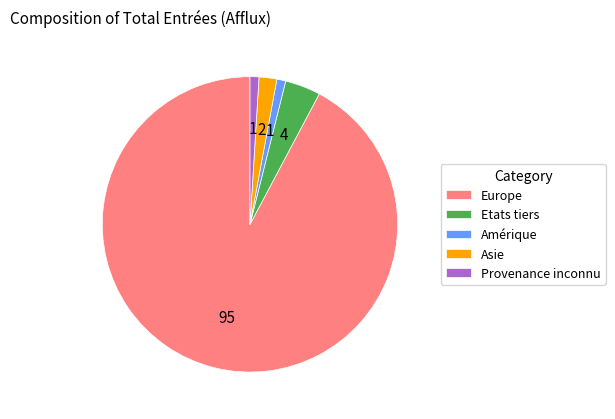

The Asie slice represents 16% of the pie. True or false?

False